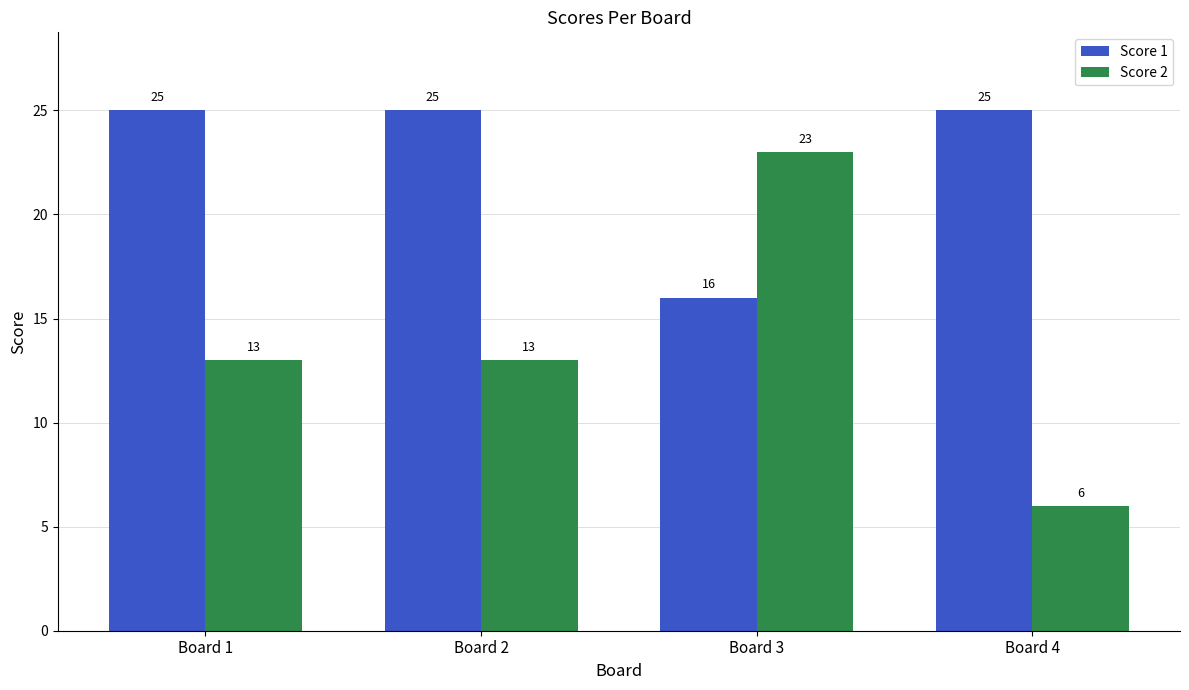

Is it true that Score 1 equals 42 at Board 1?

False